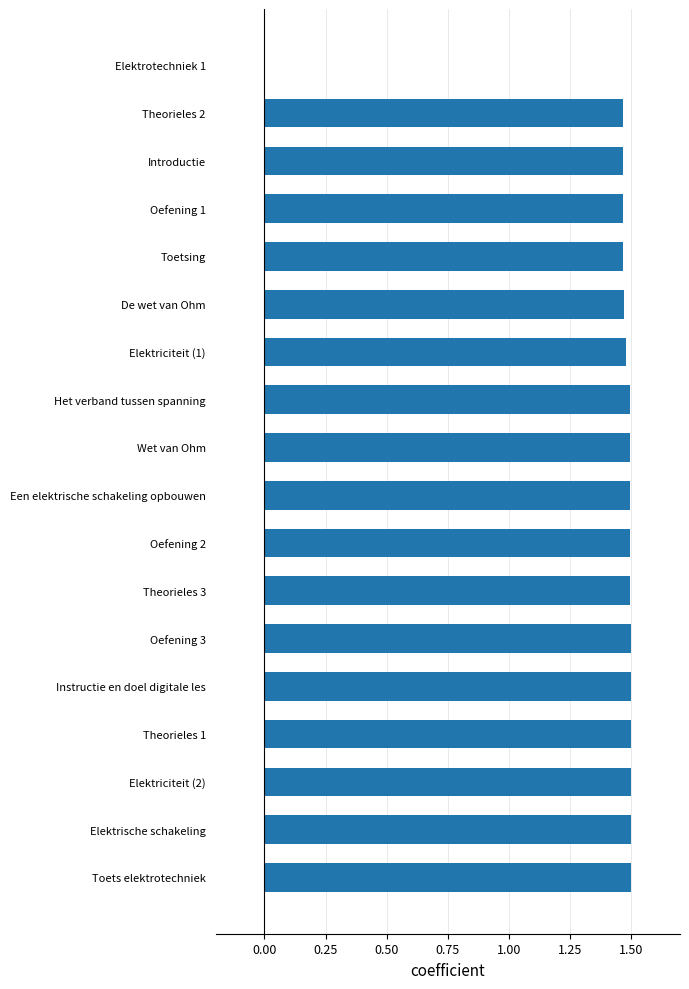

Is it true that the value at Oefening 1 is 1.5?

True